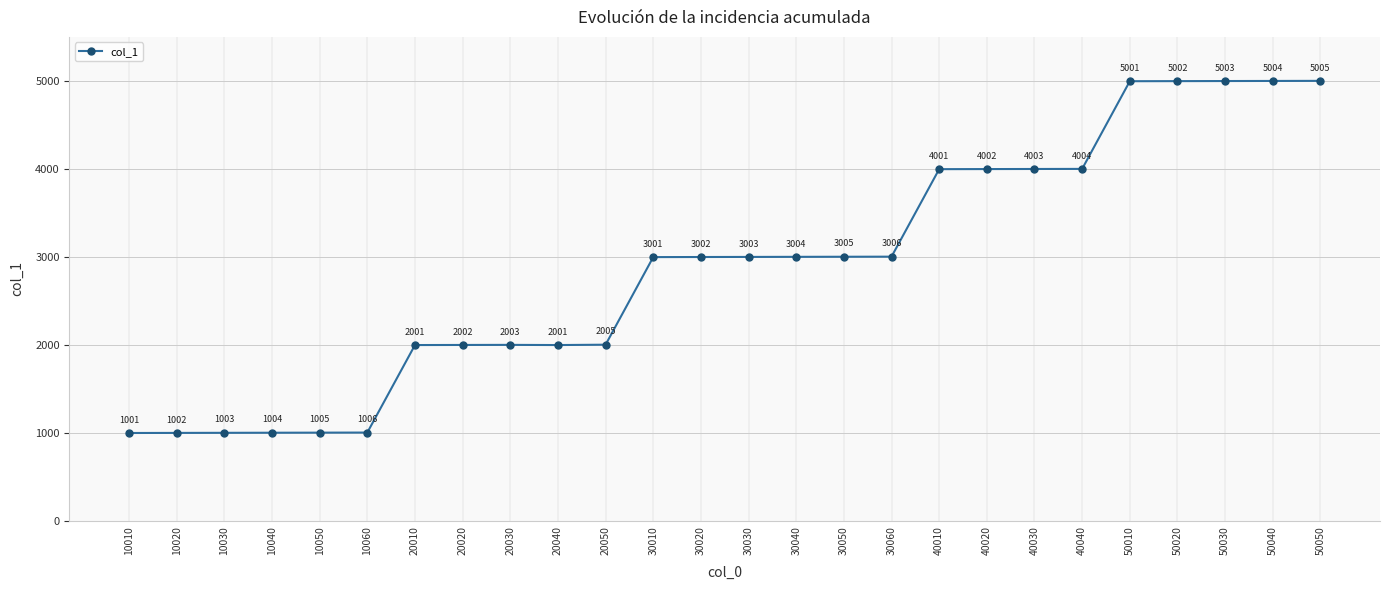

The chart shows a value of 4135 at 30010. True or false?

False